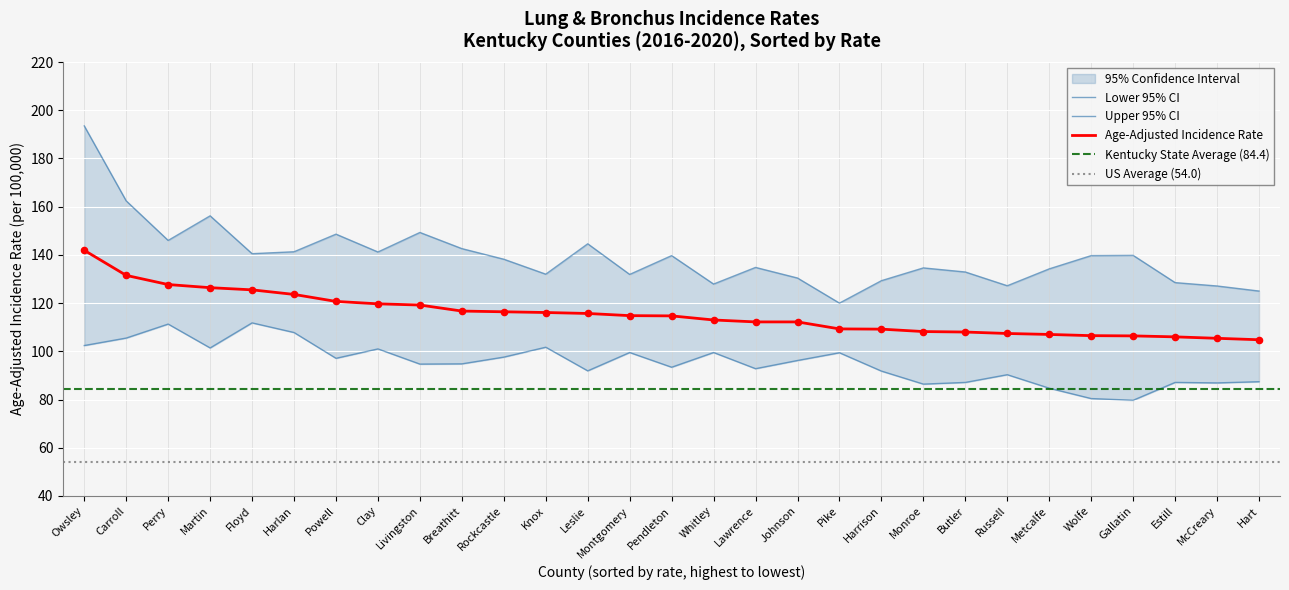

What value does the Age-Adjusted Incidence Rate series have at Harlan?

123.6